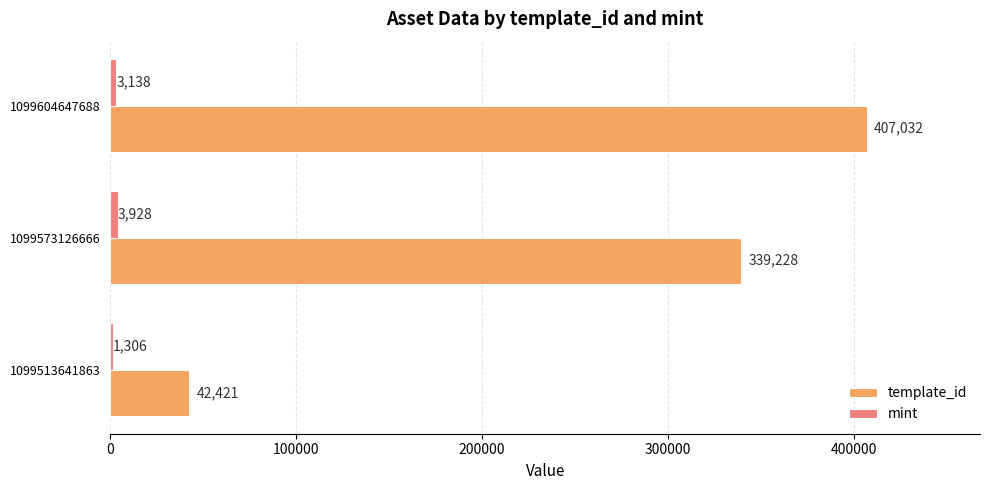

True or false: template_id has a value of 600850 at 1099573126666.

False